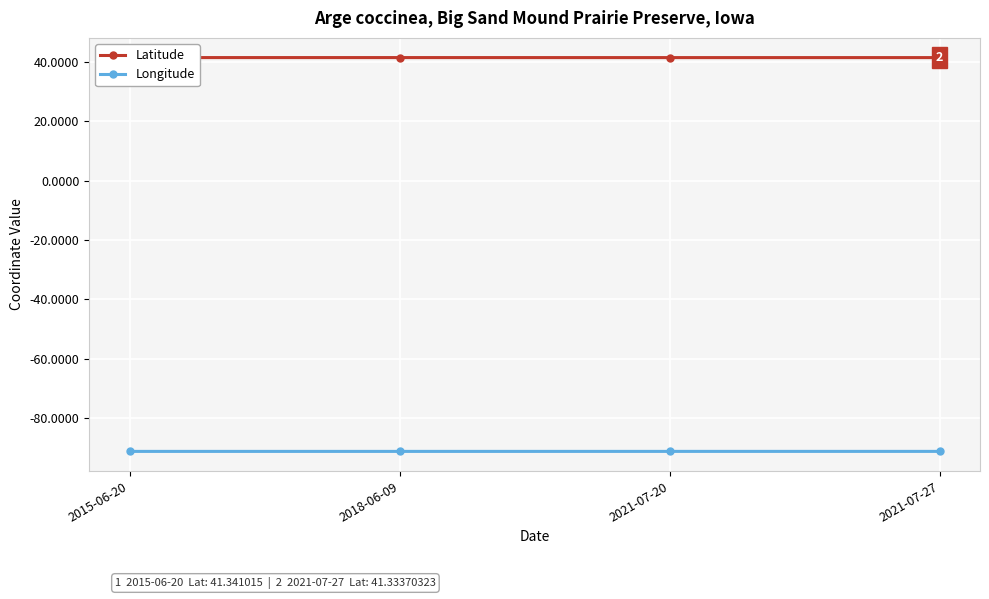

Rank the series by their average value, from highest to lowest.

Latitude, Longitude